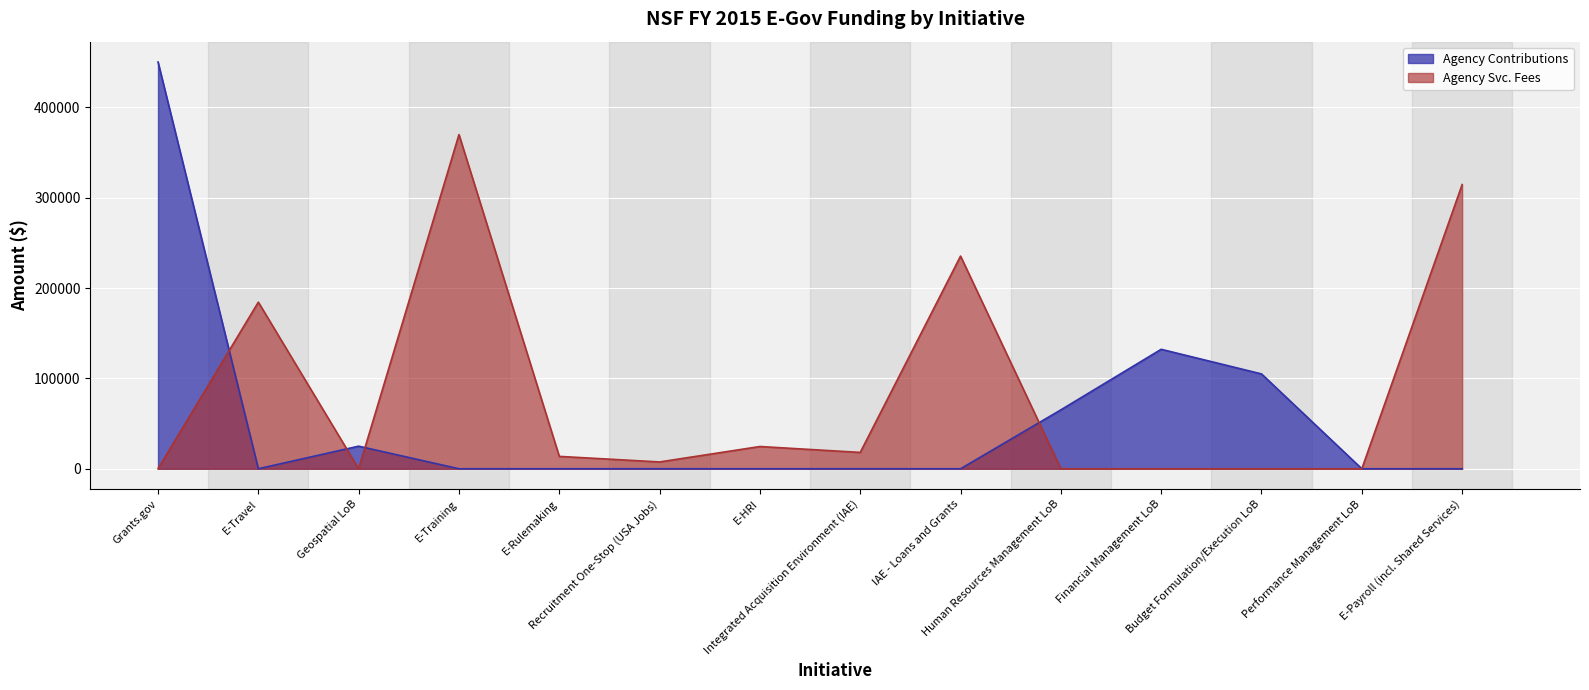

Where do Agency Svc. Fees and Agency Contributions first cross each other?

Grants.gov and E-Travel